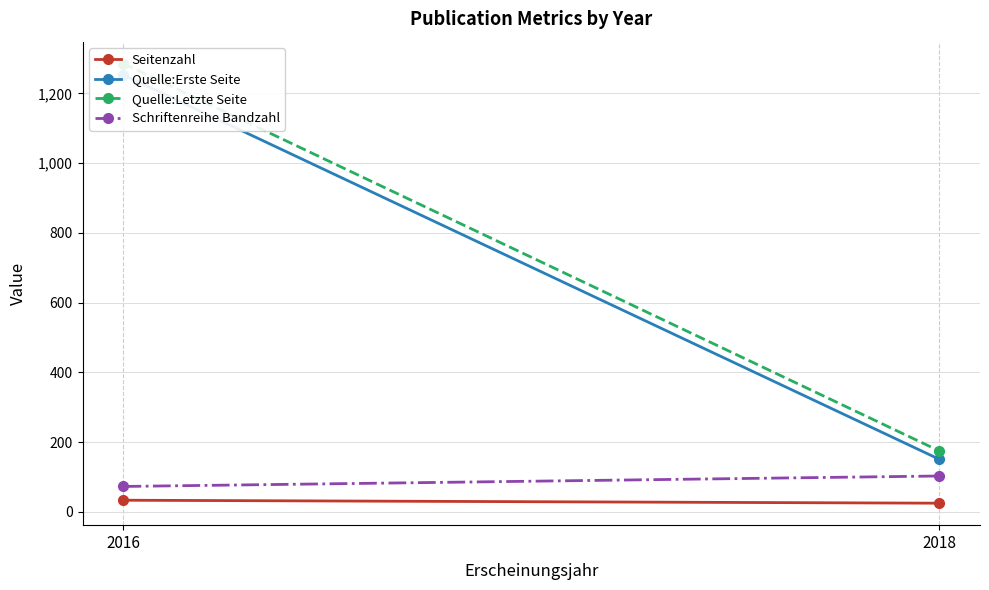

What is the smallest value displayed?

25.0